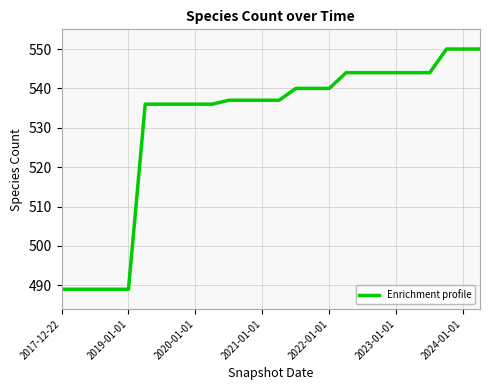

What is the smallest value displayed?

489